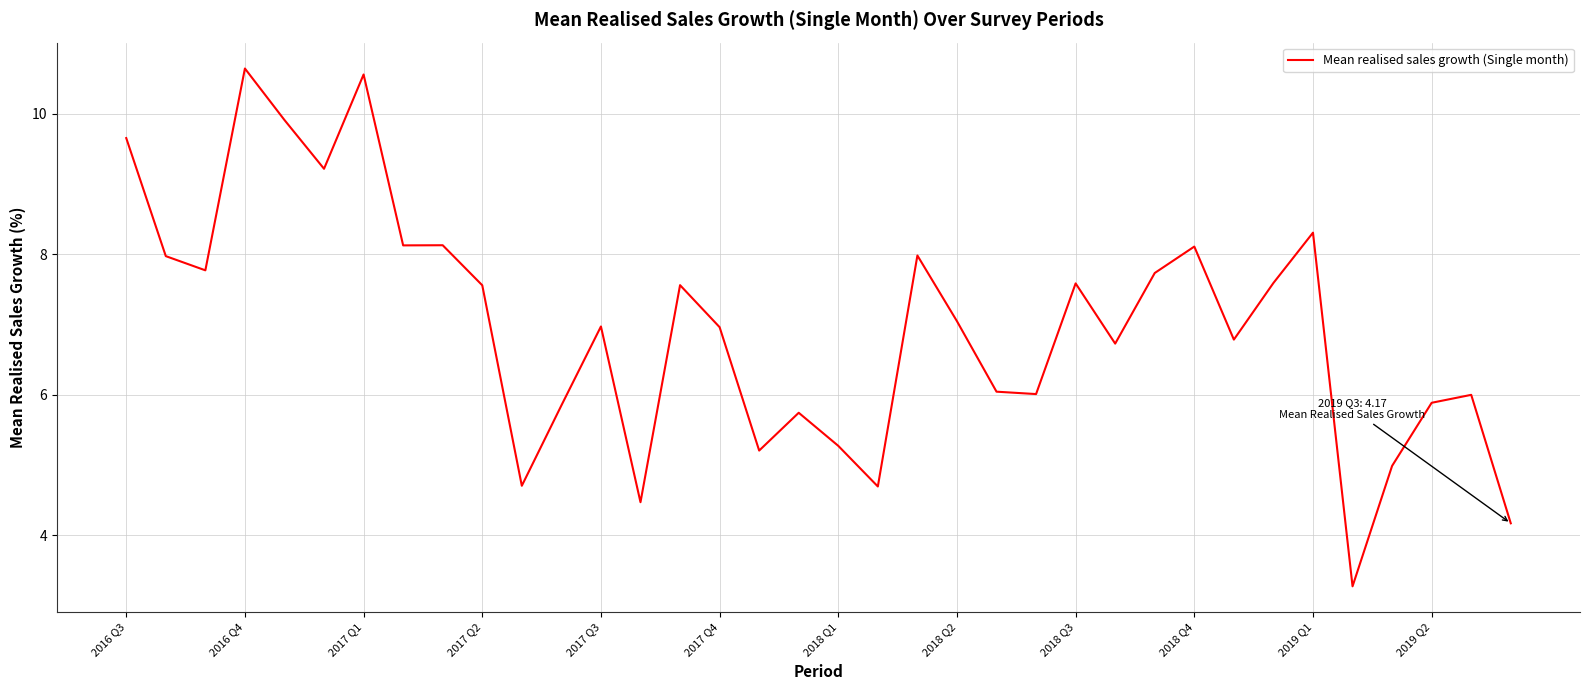

What is the maximum value shown in the chart?

10.6